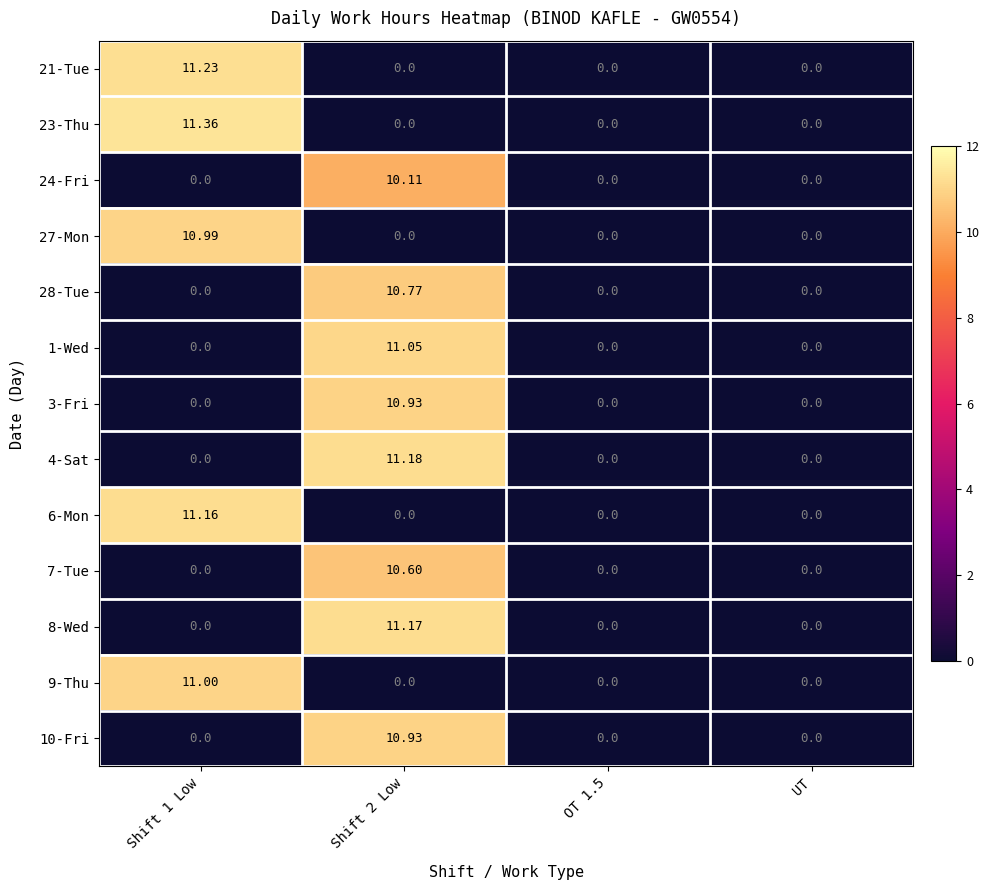

Is the value of 6-Mon at UT greater than the value of 10-Fri at Shift 2 Low?

No